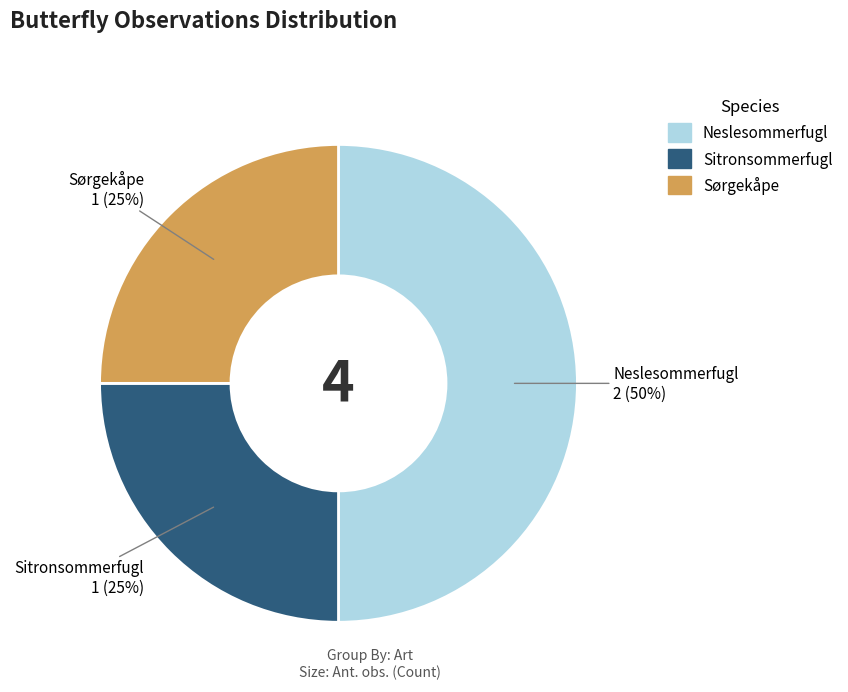

Which slice is the largest?

Neslesommerfugl